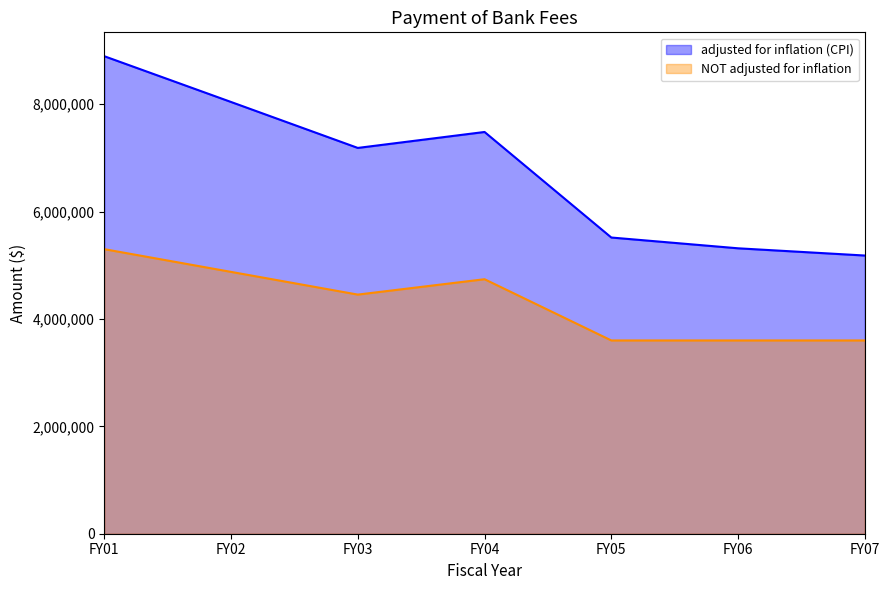

How many values in the adjusted for inflation (CPI) series are below 7185598?

3